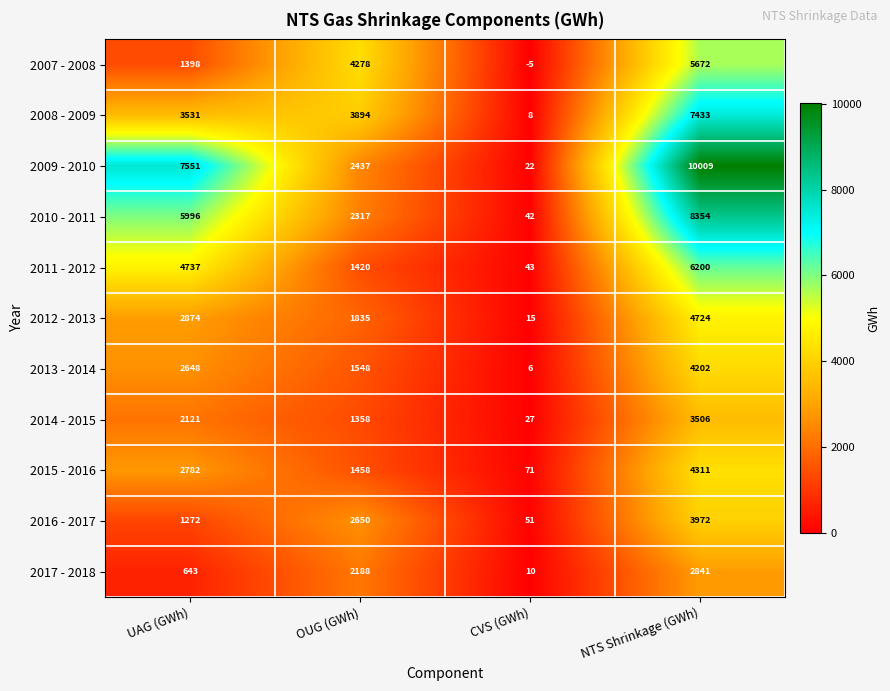

What is the total value across all series at NTS Shrinkage (GWh)?

61224